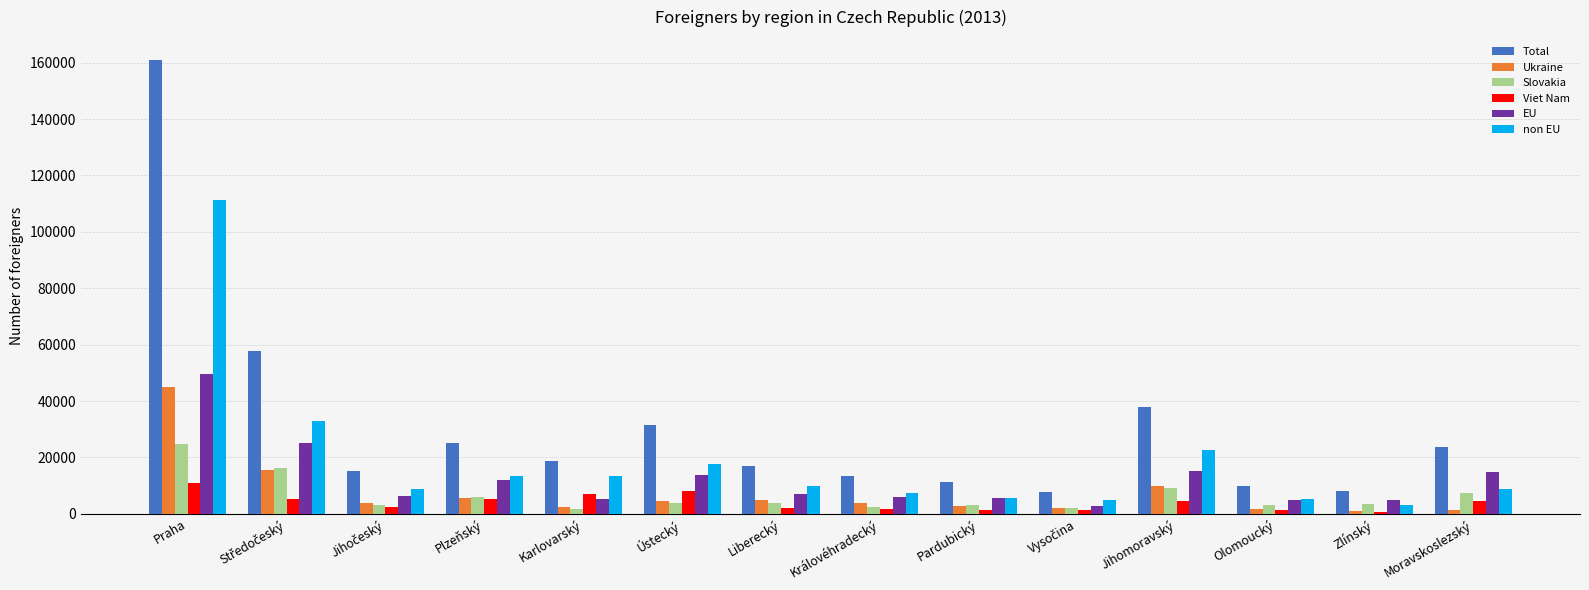

The Ukraine series shows 2348 at Karlovarský. True or false?

True